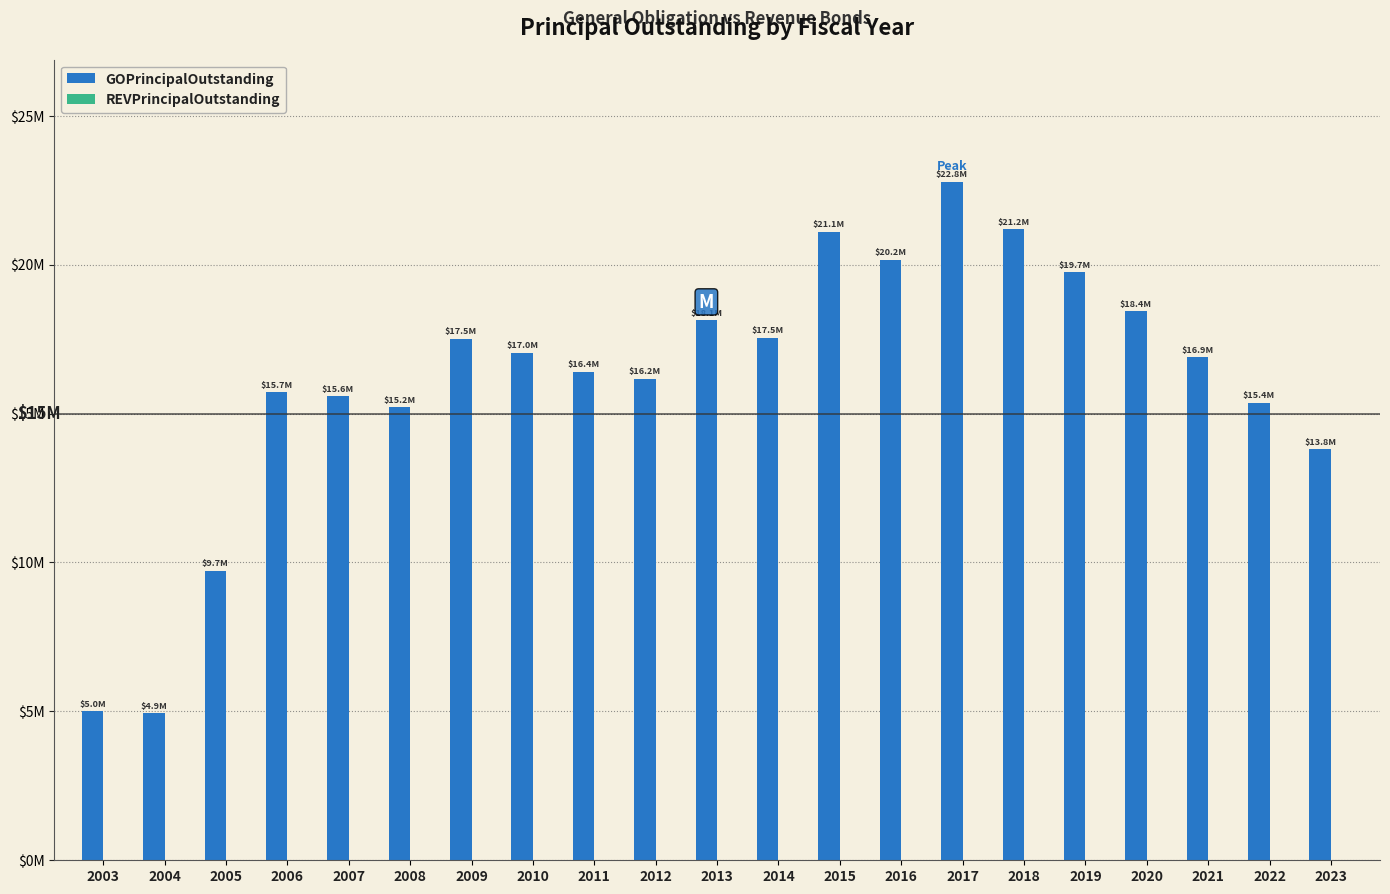

Are the bars horizontal?

No